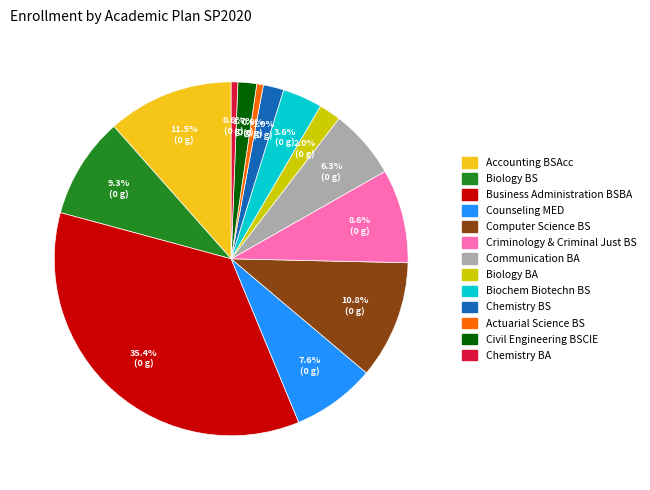

Do Biochem Biotechn BS and Biology BS together represent more than half of the pie?

No